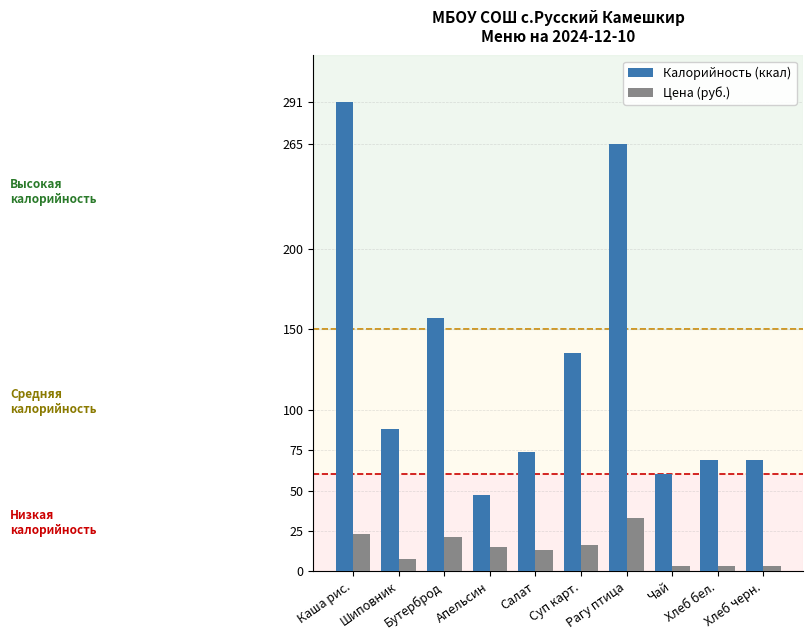

How many bars are there in total?

20